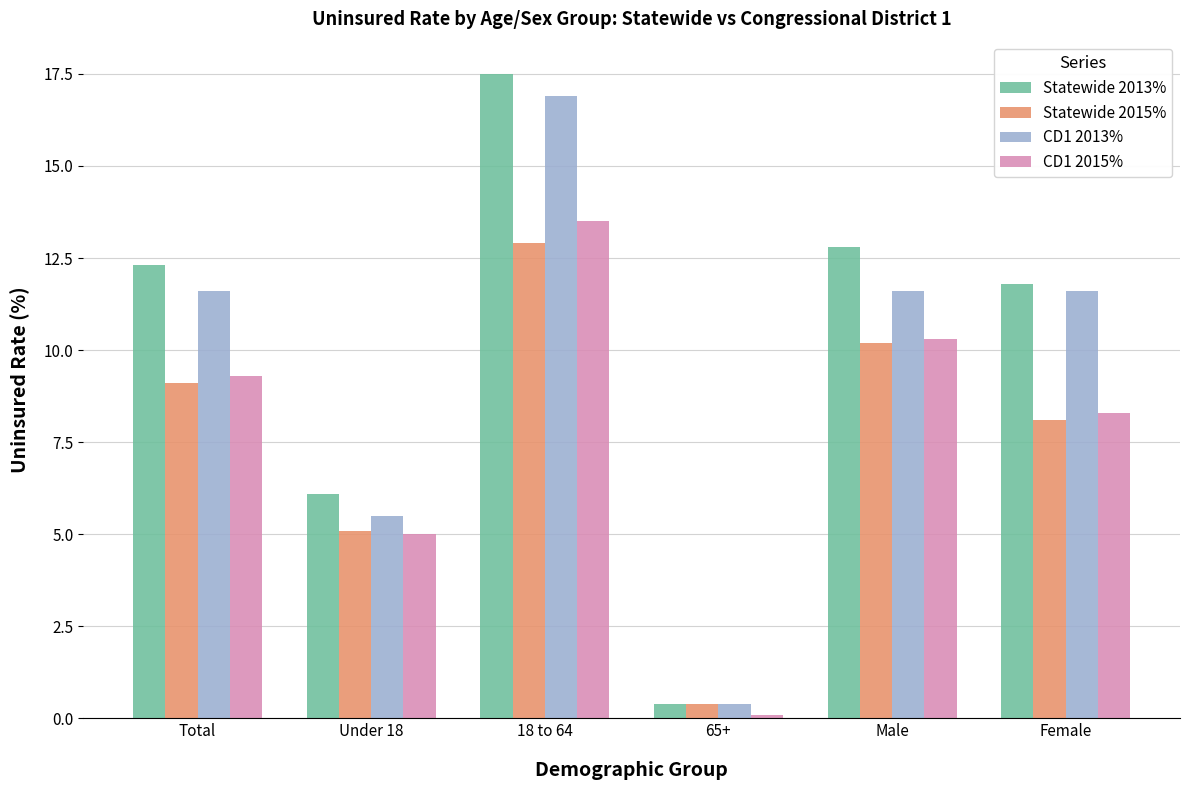

Rank the series by their maximum value, from highest to lowest.

Statewide 2013%, CD1 2013%, CD1 2015%, Statewide 2015%